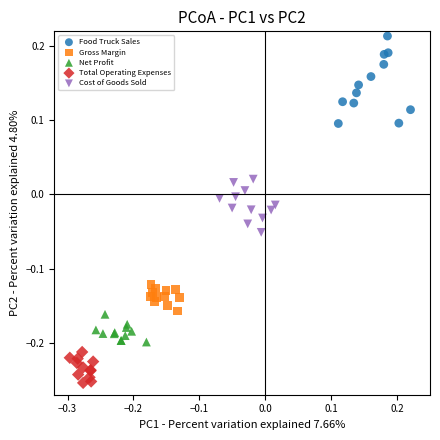

Which series reaches the maximum Y coordinate?

Food Truck Sales